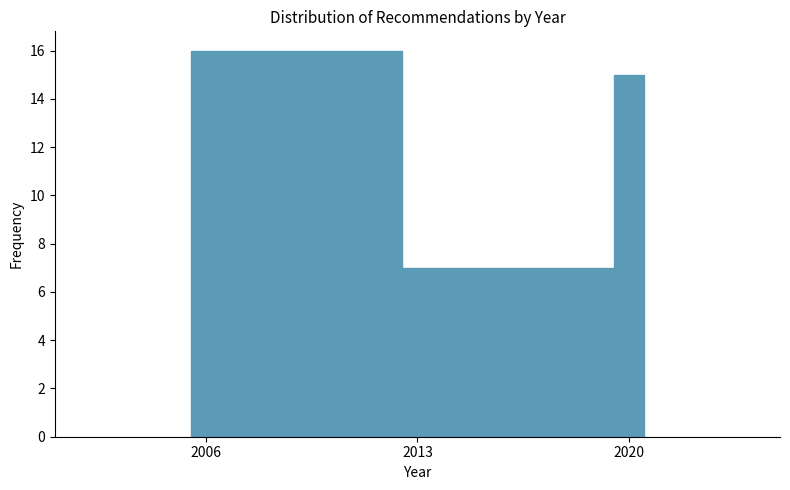

Read against the x-axis, roughly where is the centre of the tallest bar?

2009